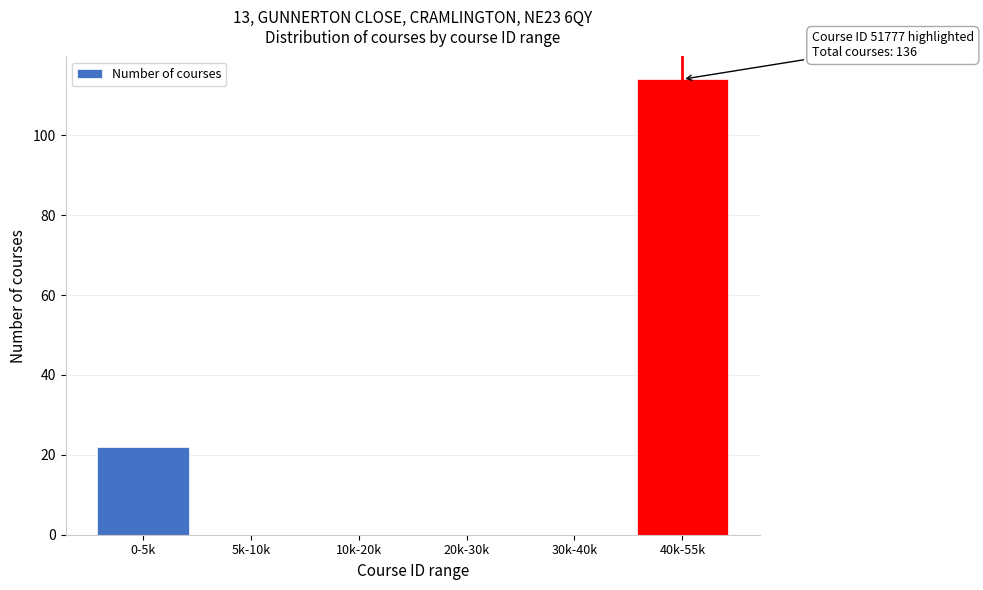

Reading right to left, list all the values displayed in this chart.

40k-55k=114	30k-40k=0	20k-30k=0	10k-20k=0	5k-10k=0	0-5k=22